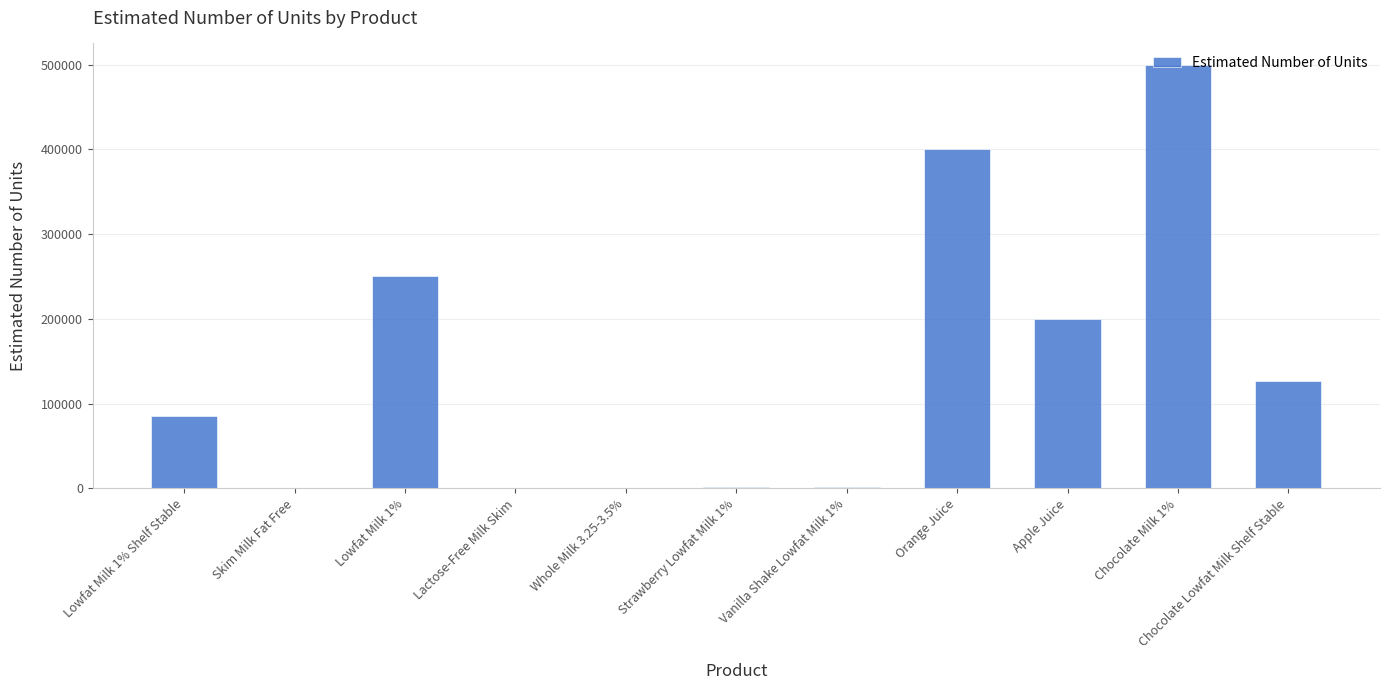

What is the sum of all values?

1567200